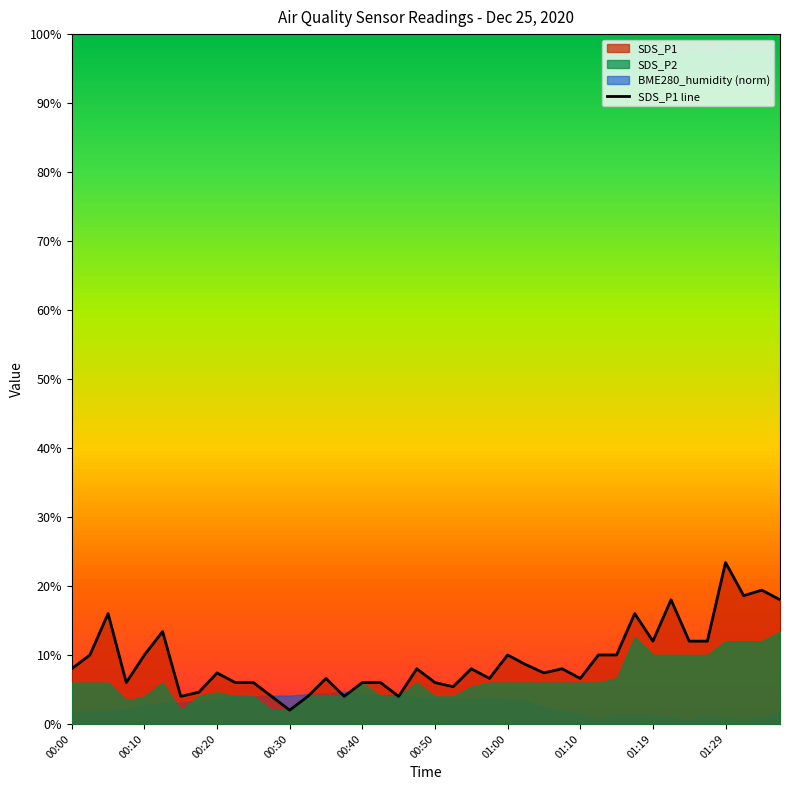

At which label does SDS_P1 line reach its peak?

01:29